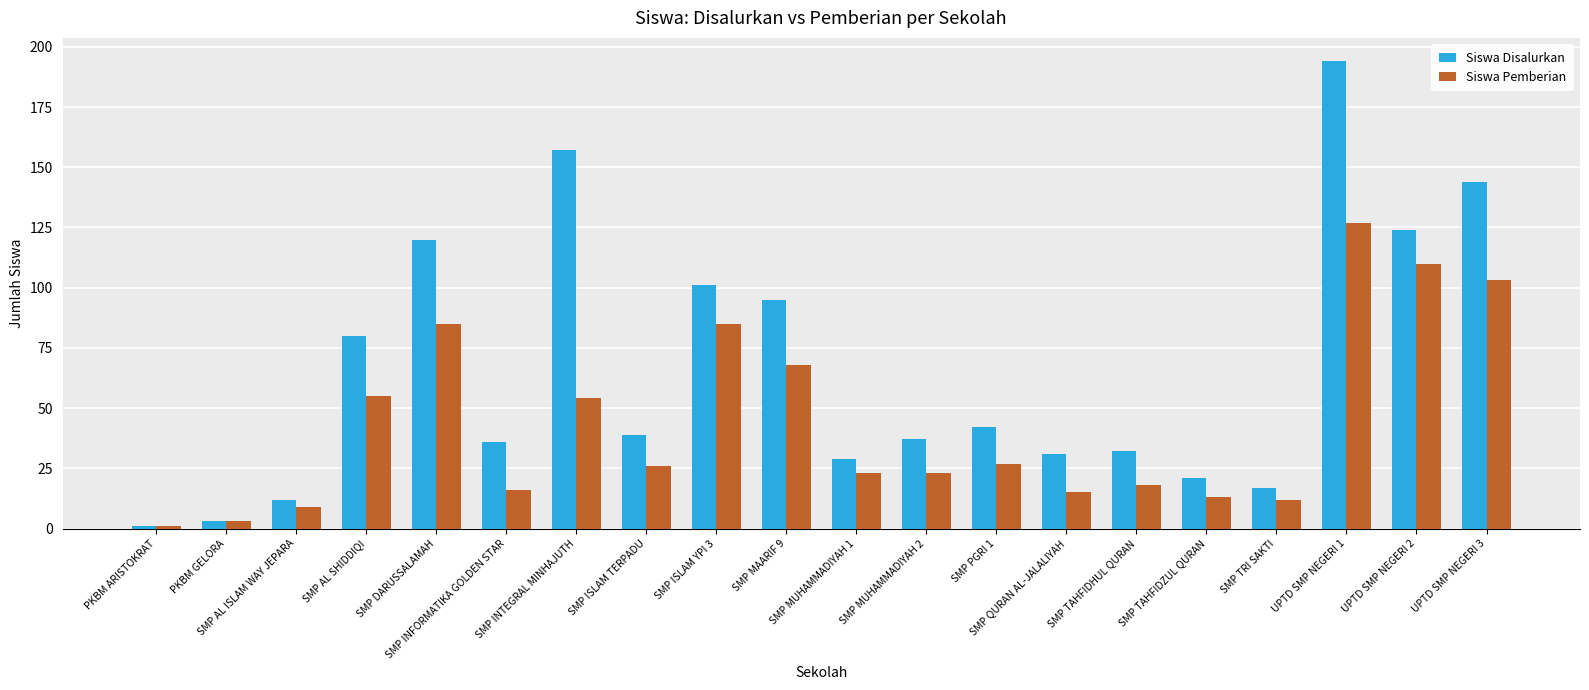

What is the sum of all Siswa Disalurkan values?

1315